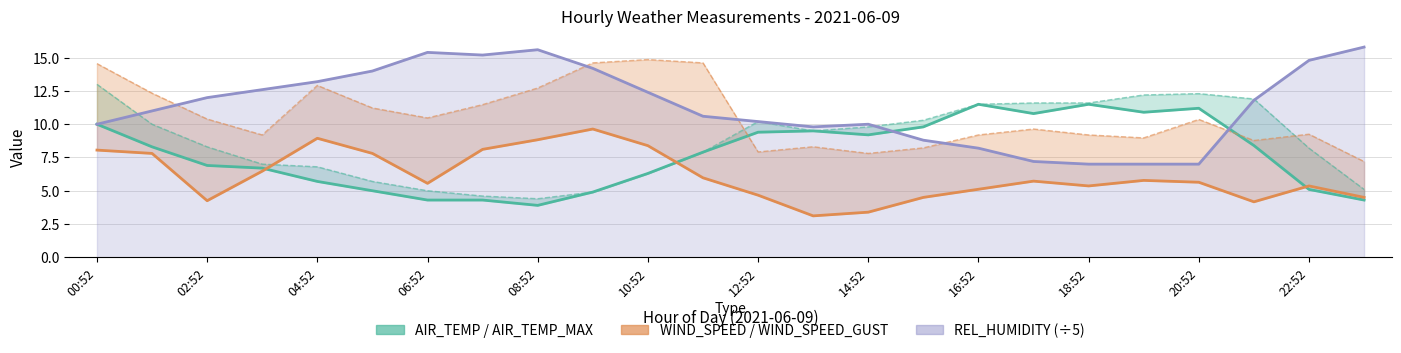

What value does the AIR_TEMP series have at 20:52?

11.2